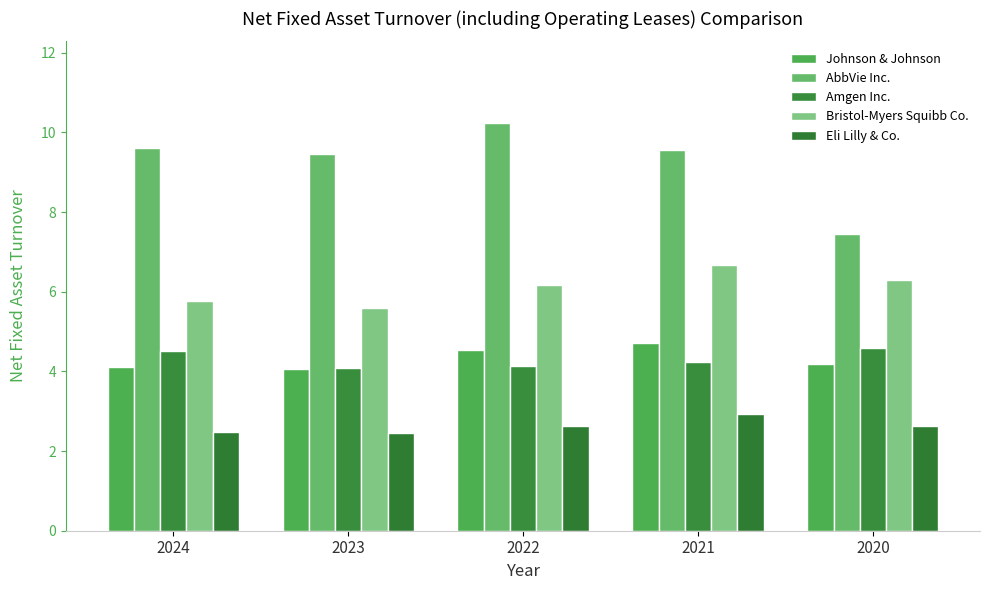

List the labels in order of Eli Lilly & Co. value, largest first.

2021, 2022, 2020, 2024, 2023